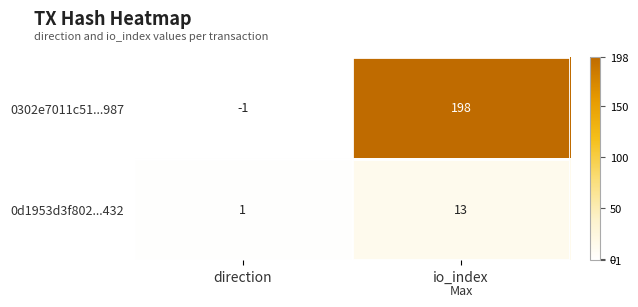

At direction, list the series in order from smallest to largest.

0302e7011c51...987, 0d1953d3f802...432